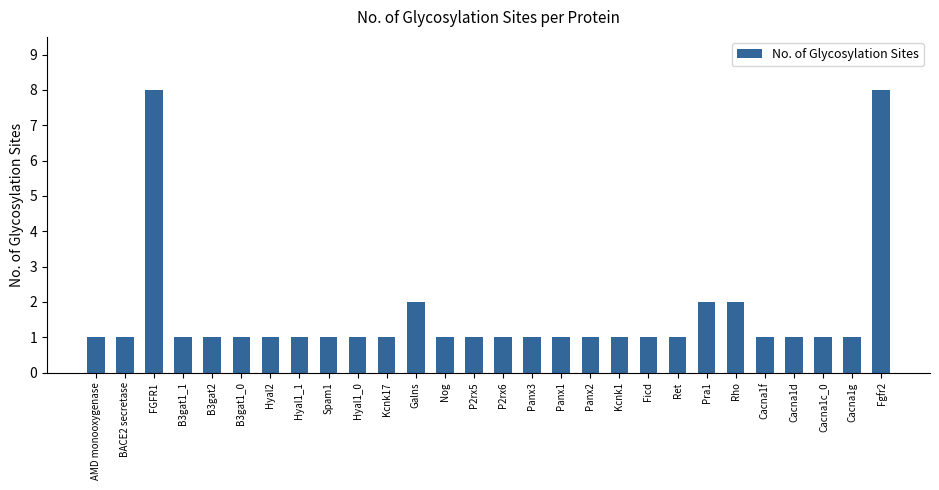

What is the sum of all values?

45